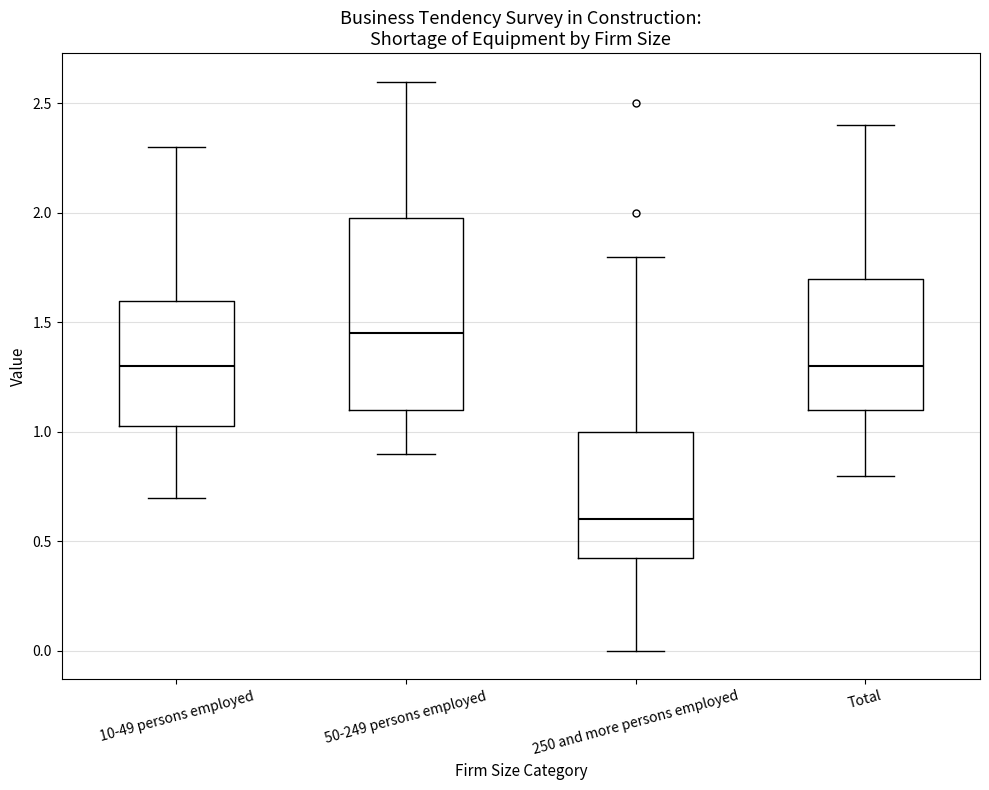

Which box has the lowest median line?

250 and more persons employed